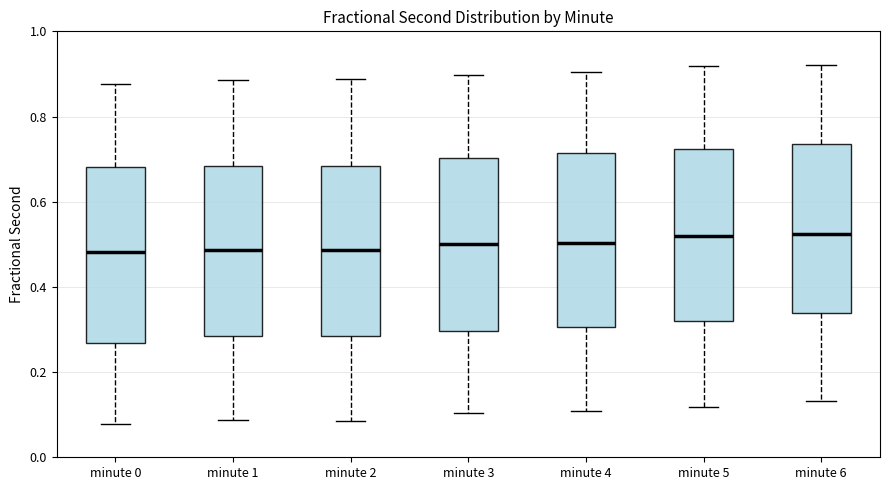

Where does the lower whisker of the box for minute 3 end on the y-axis? The values are not printed on the chart, so give them approximately, as read against the axis.

0.10